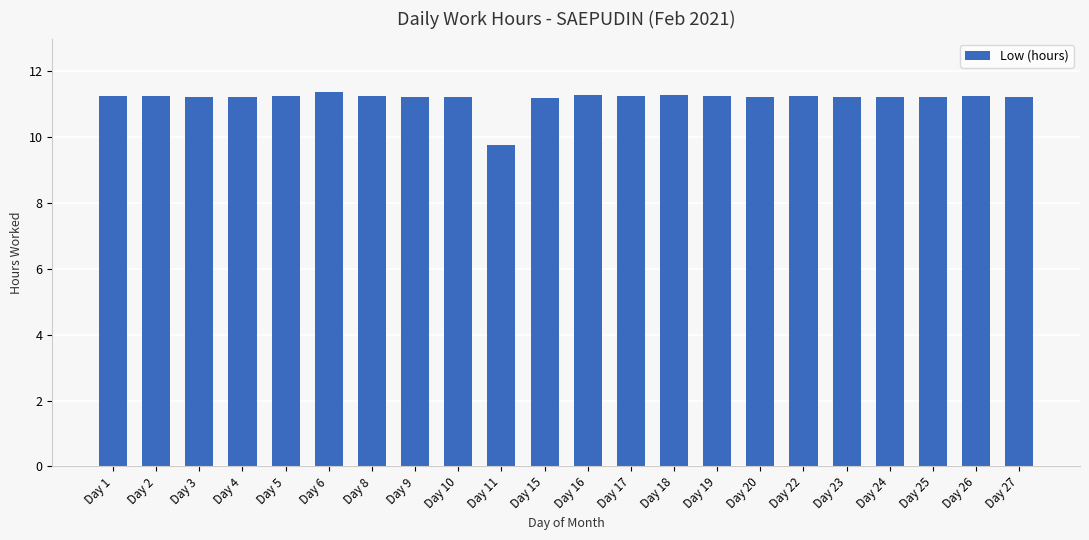

Are the bars horizontal?

No